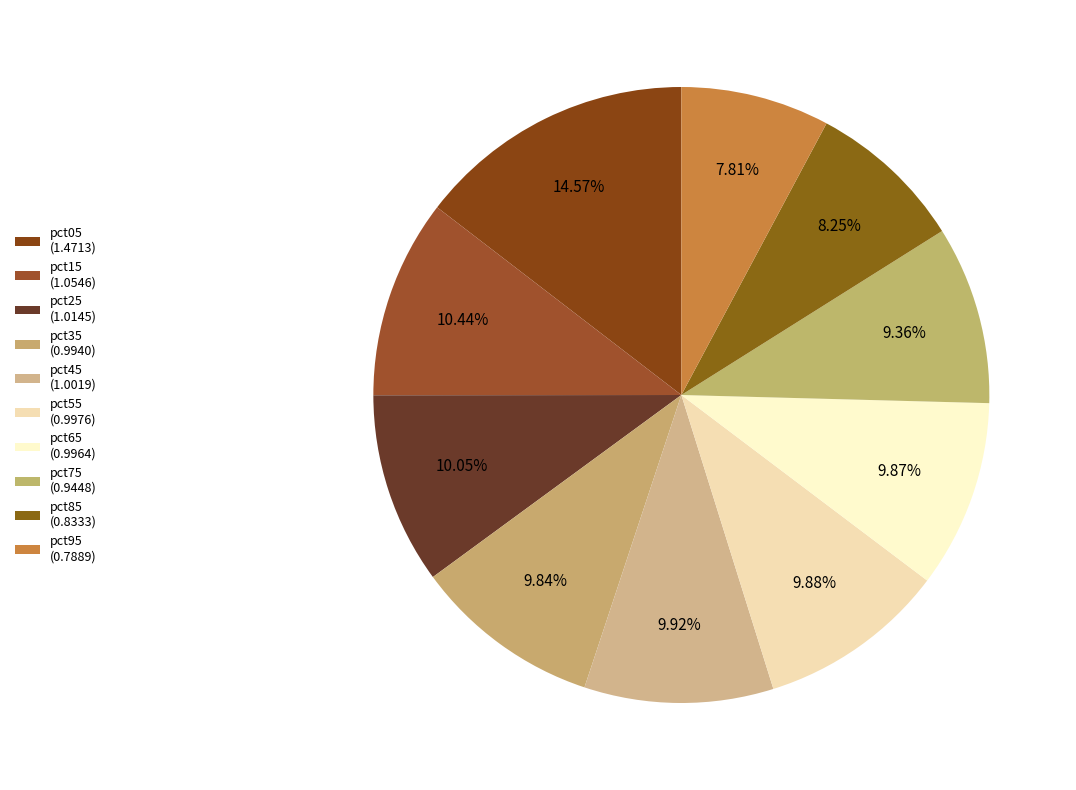

Does pct75 represent more than half of the total?

No